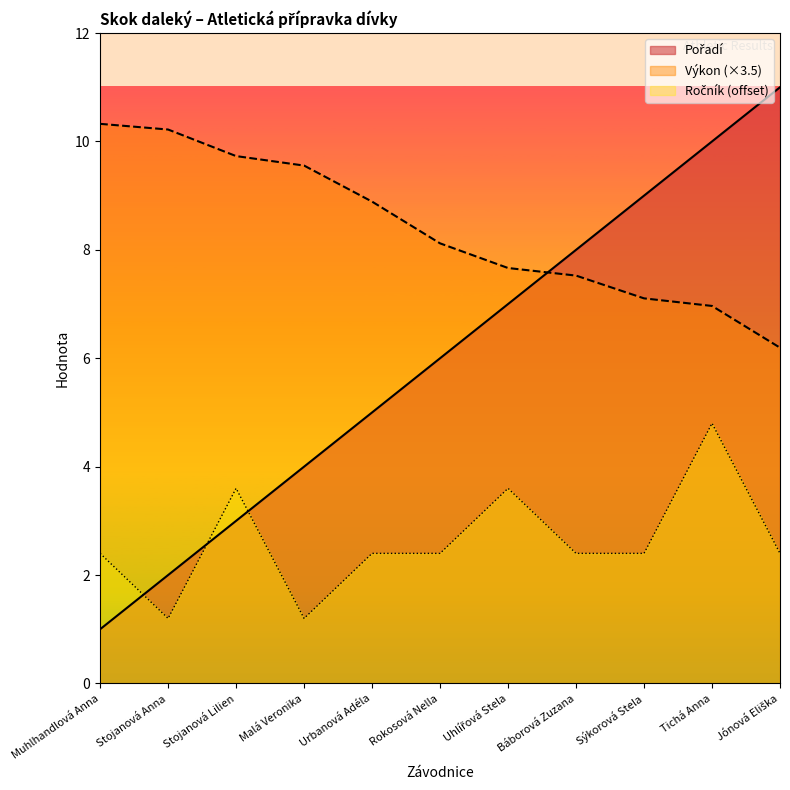

What position from the right is Tichá Anna?

2